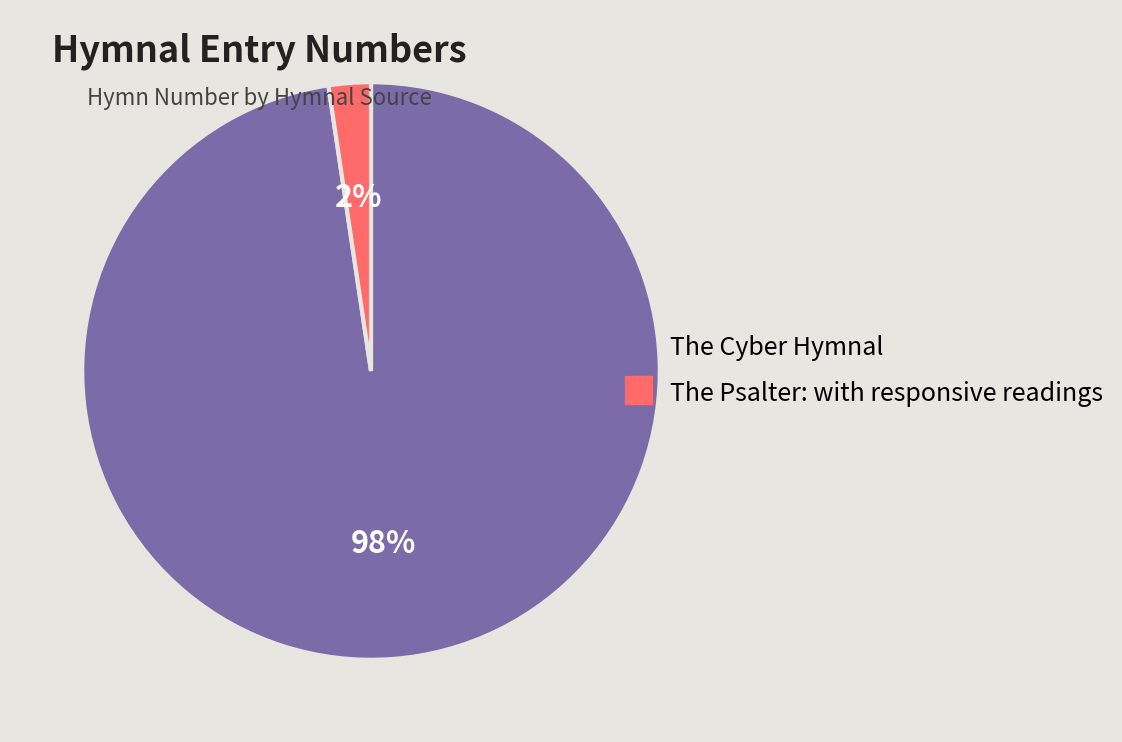

Is it true that The Cyber Hymnal is 98% of the pie?

True